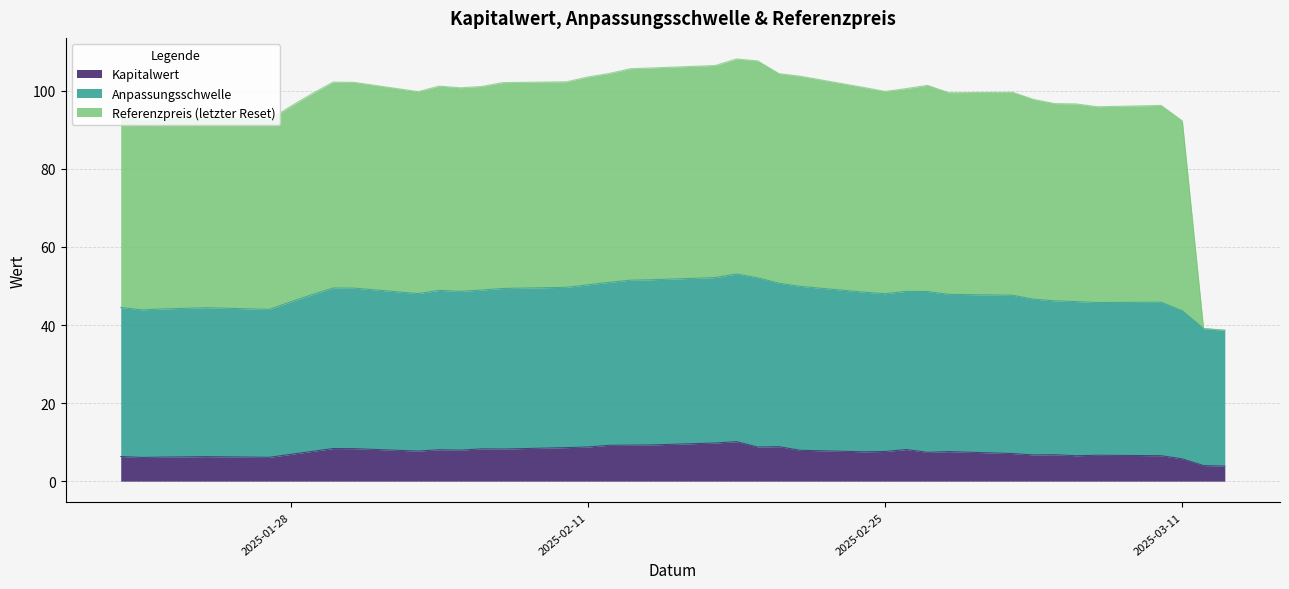

The Referenzpreis (letzter Reset) series shows 76.2 at 2025-02-14. True or false?

False